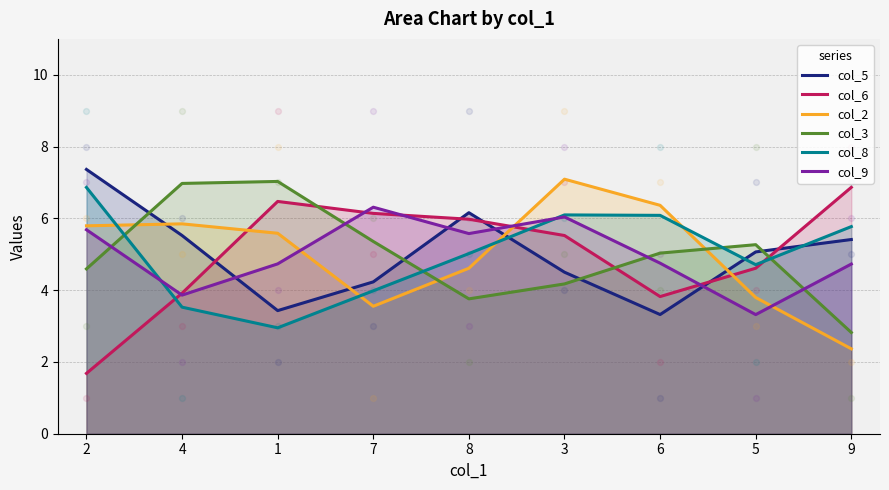

Which series has the widest spread of Y values?

col_6